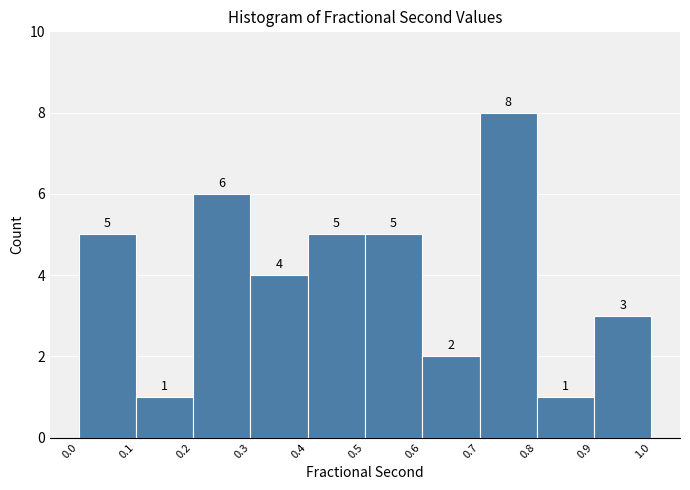

Which range on the x-axis has the tallest bar?

0.7 to 0.8